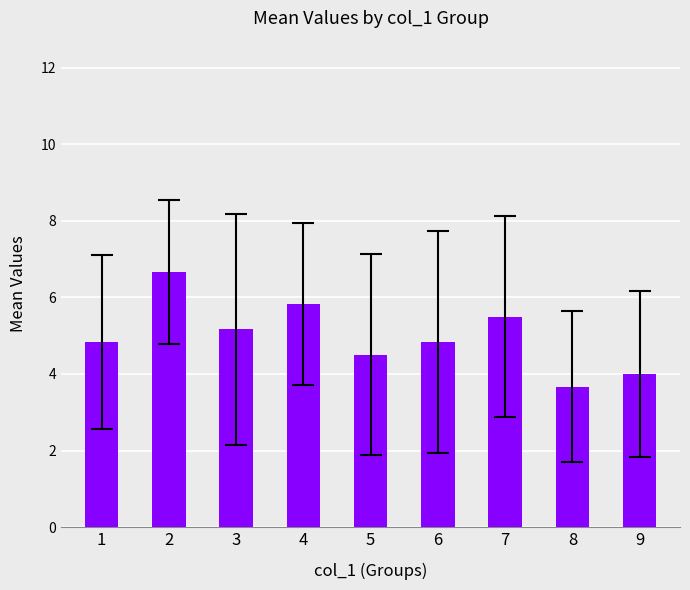

What is the change in value from 1 to 3?

+0.3